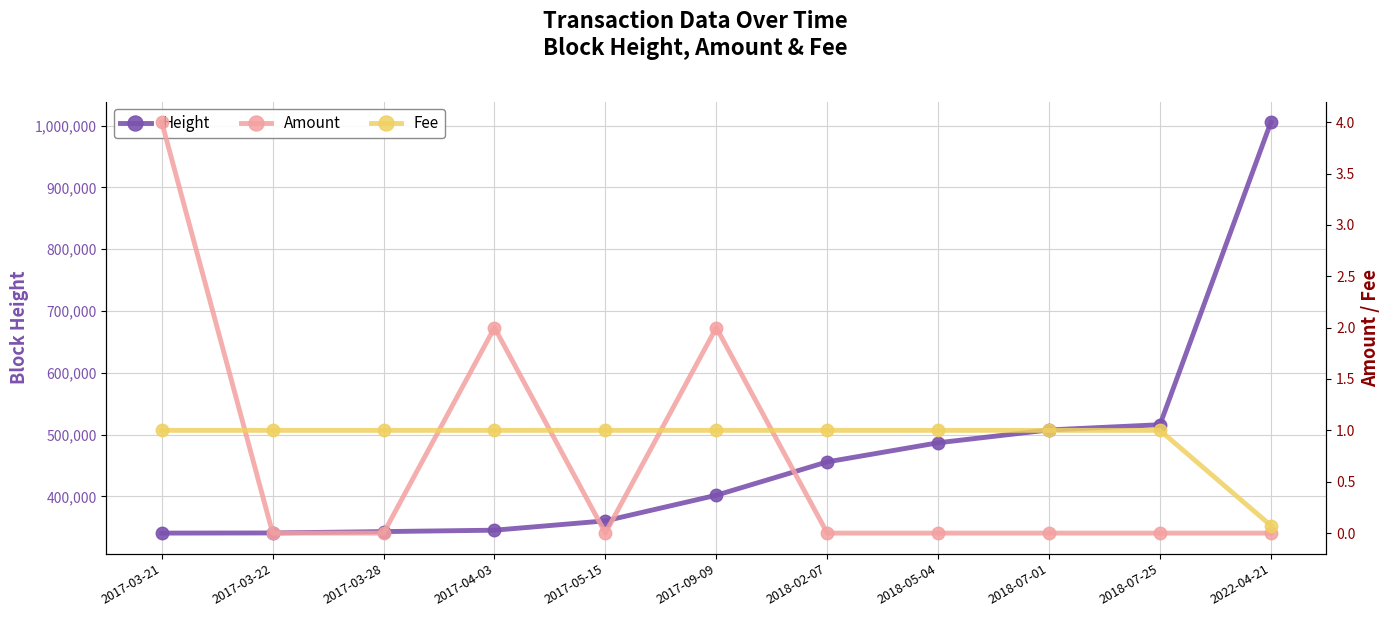

Reading left to right, list all the values displayed in this chart.

Height: 340506.0	340753.0	342938.0	345206.0	360316.0	401755.0	455758.0	486679.0	507458.0	515928.0	1005560.0
Amount: 4.0	0.0	0.0	2.0	0.0	2.0	0.0	0.0	0.0	0.0	0.0
Fee: 1.0	1.0	1.0	1.0	1.0	1.0	1.0	1.0	1.0	1.0	0.1